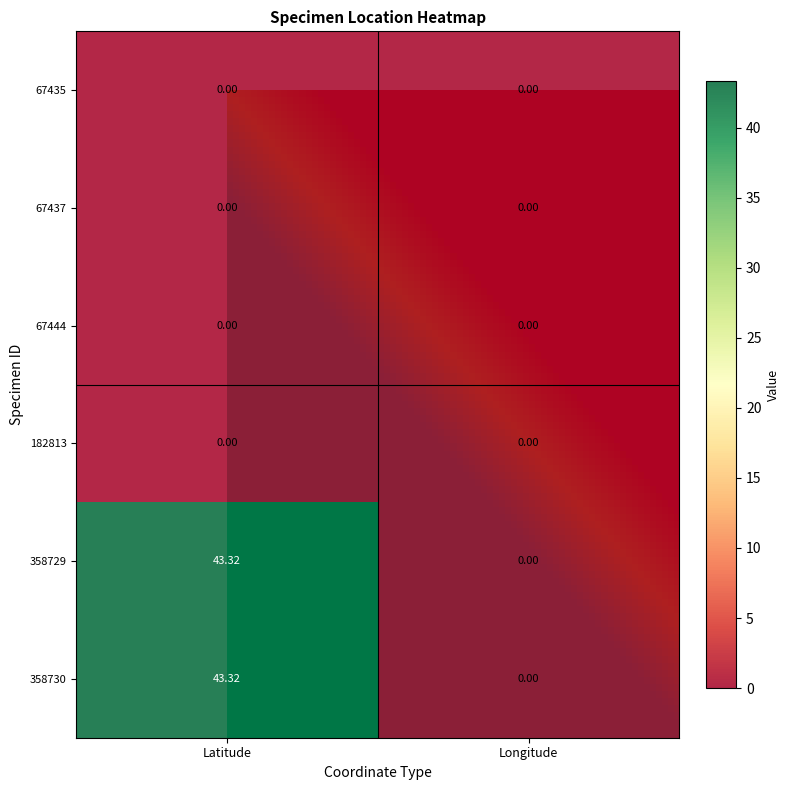

At which category does the chart reach its peak across all series?

Latitude